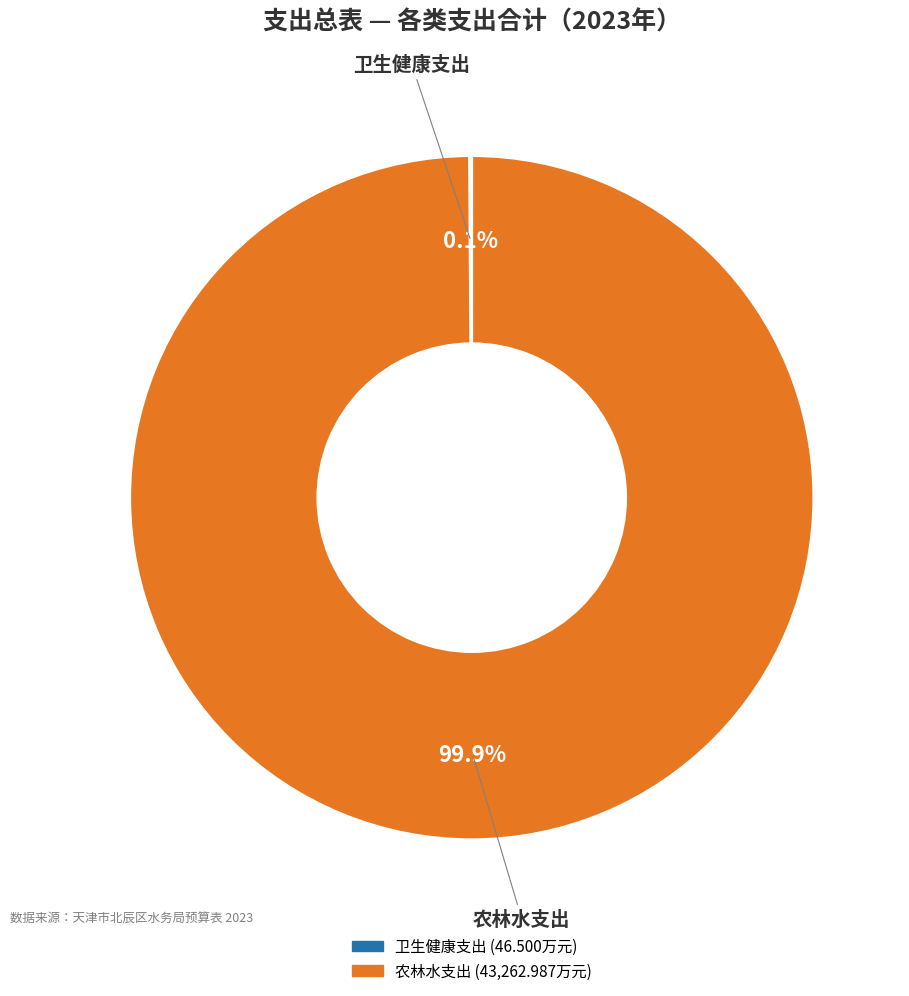

Which category accounts for the majority?

农林水支出